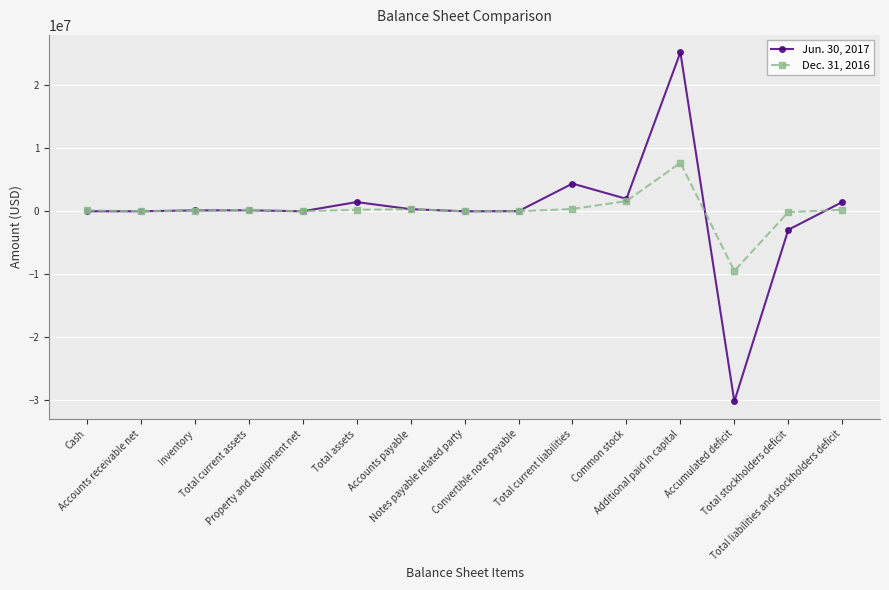

What is the difference between the highest and lowest values at Notes payable related party?

4482